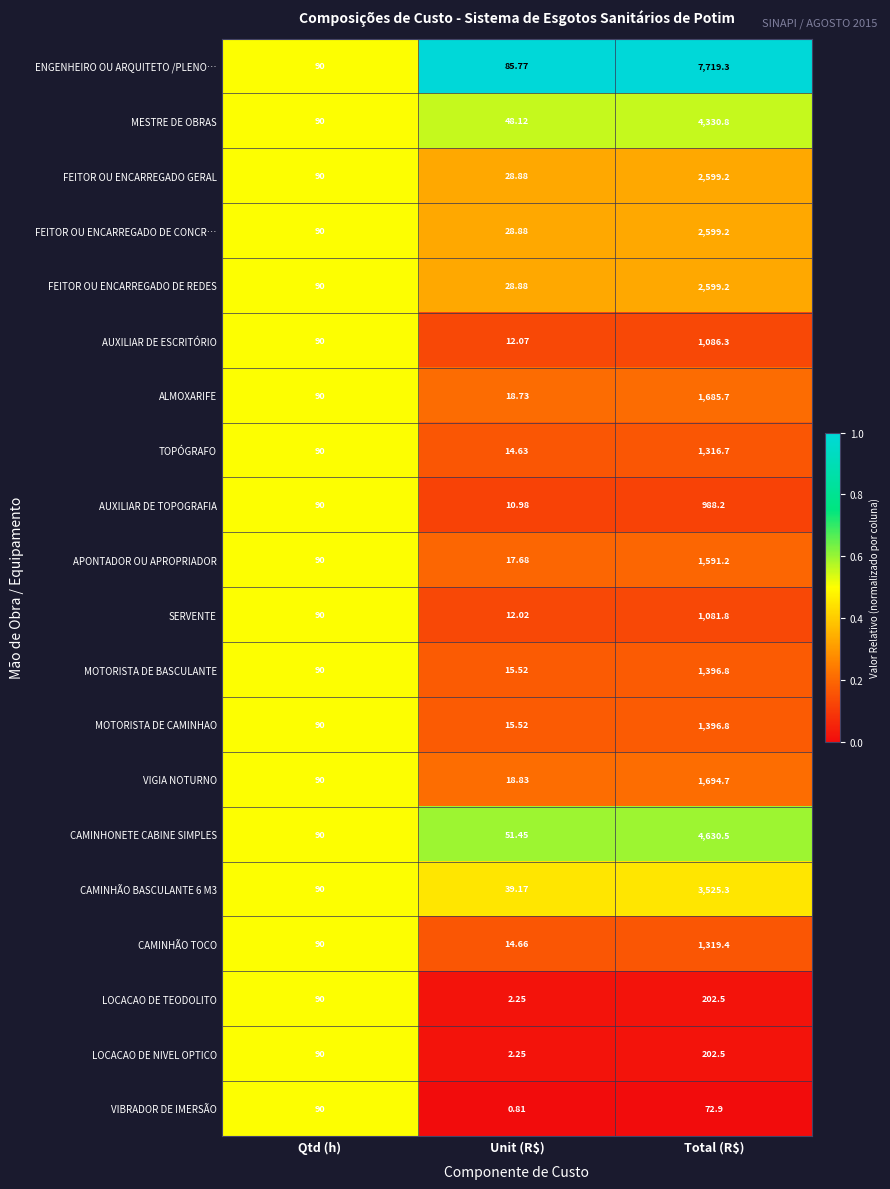

Which category has the lowest value in the AUXILIAR DE TOPOGRAFIA series?

Unit (R$)